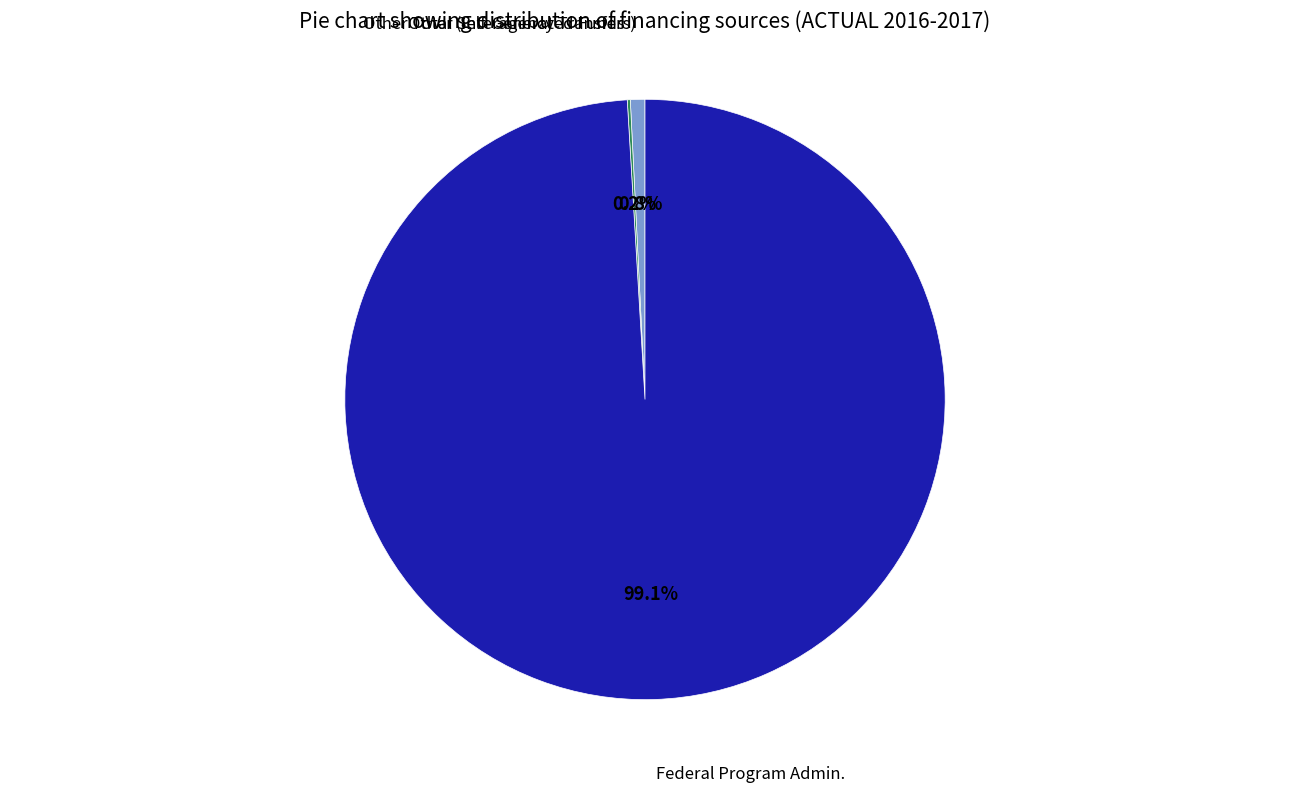

To the nearest percent, what is the difference between the largest and smallest slice percentages?

99%